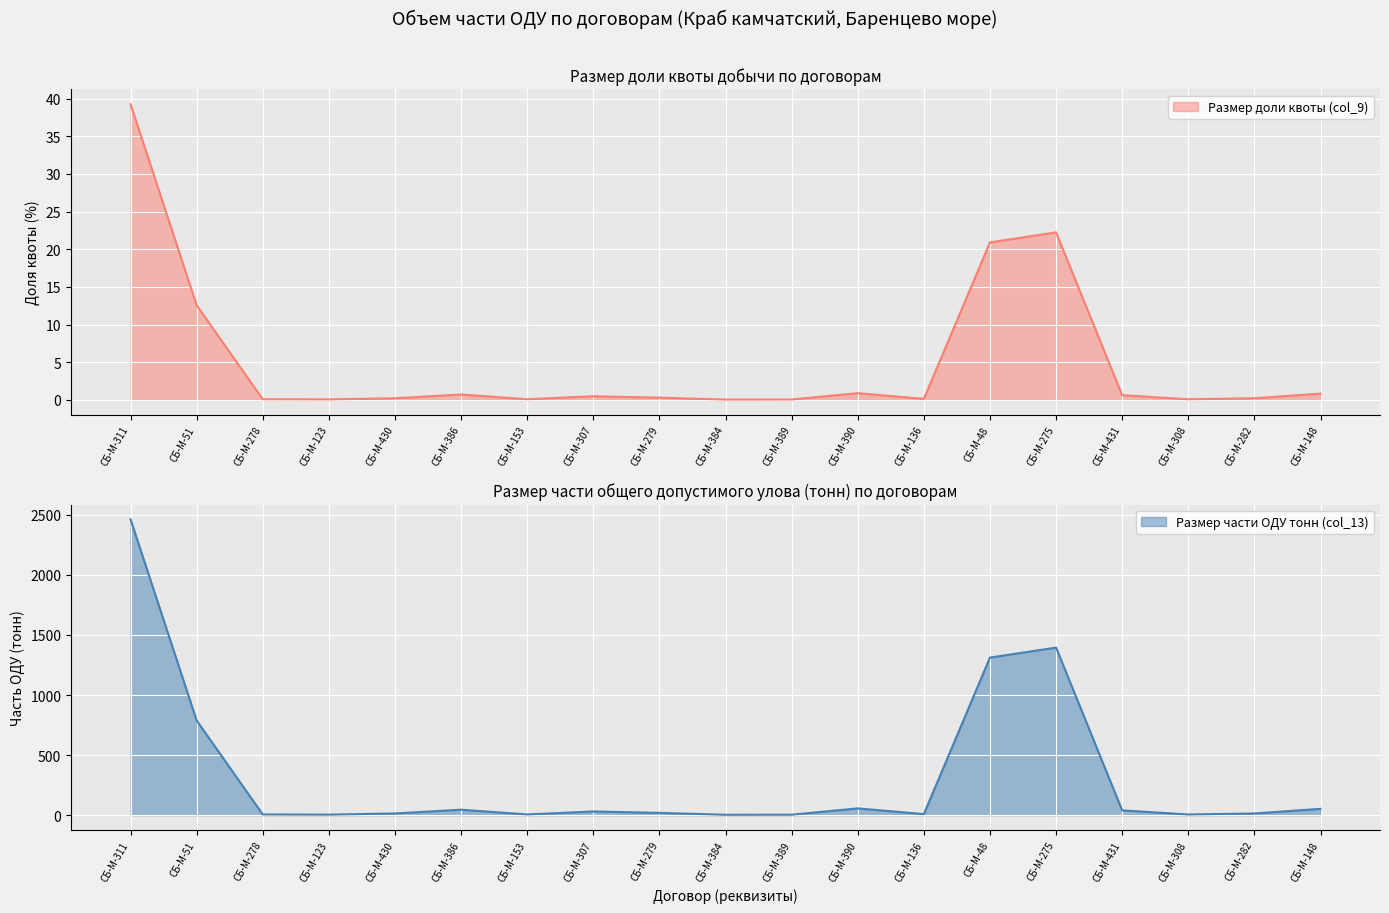

Reading left to right, transcribe all the data shown in this chart.

Размер доли квоты (col_9): 39.3	12.6	0.1	0.1	0.2	0.7	0.1	0.5	0.3	0.1	0.1	0.9	0.1	20.9	22.2	0.6	0.1	0.2	0.8
Размер части ОДУ тонн (col_13): 2462.7	788.2	6.1	4.6	14.4	45.5	6.1	30.9	19.2	3.4	4.0	56.4	9.0	1311.8	1394.9	39.9	5.9	14.3	52.9